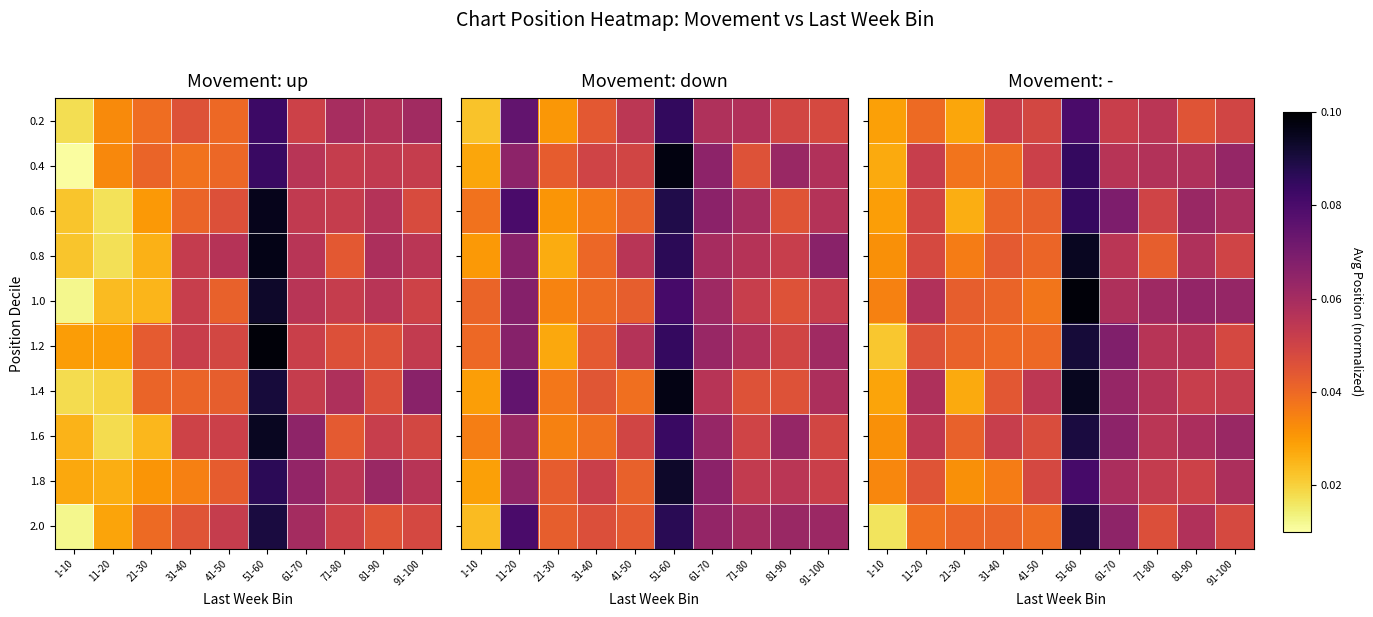

List the series in order of their peak value, highest first.

1.0, 1.4, 0.8, 1.2, 2.0, 1.6, 0.6, 0.4, 1.8, 0.2